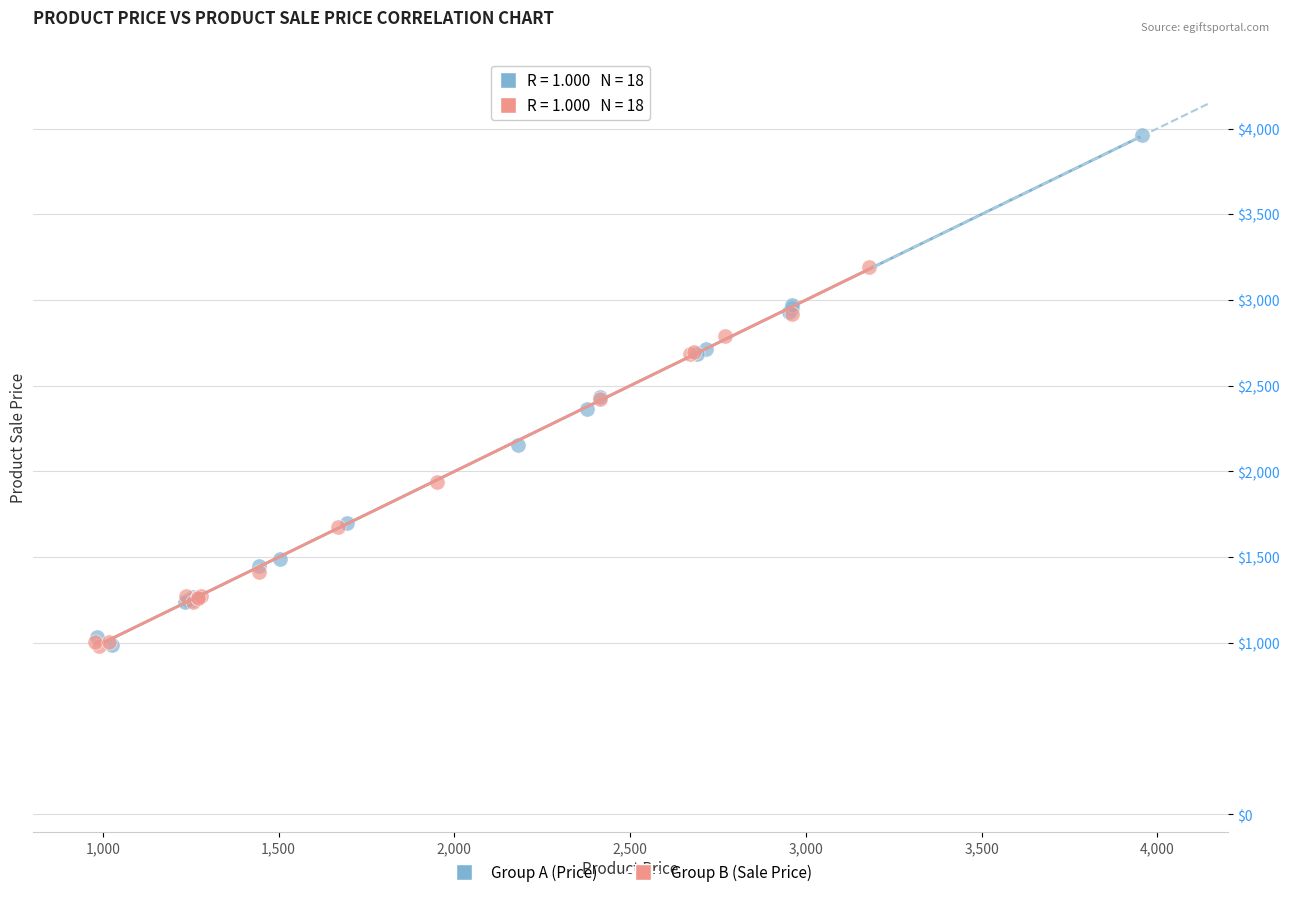

What are all the series names shown in the legend?

Group A (Price), Group B (Sale Price)